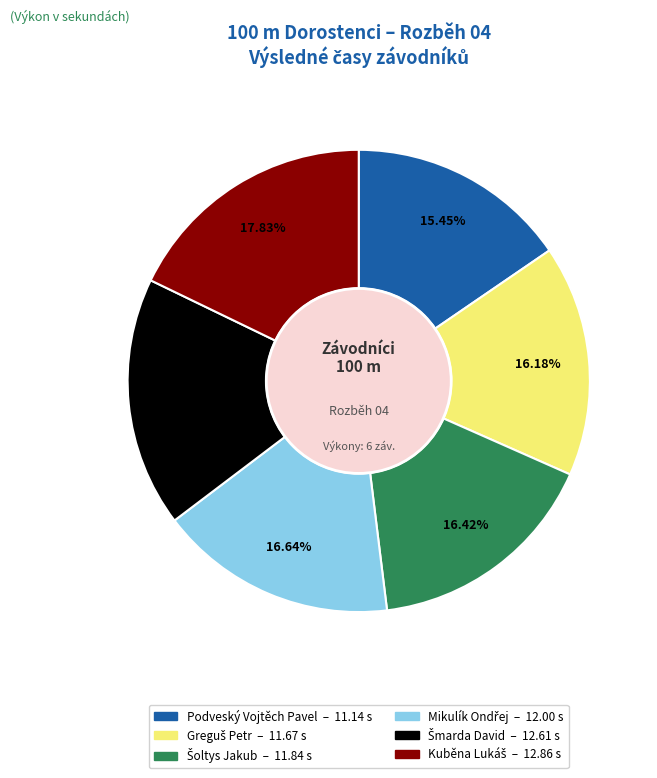

Does Podveský Vojtěch Pavel account for over 50% of the chart?

No